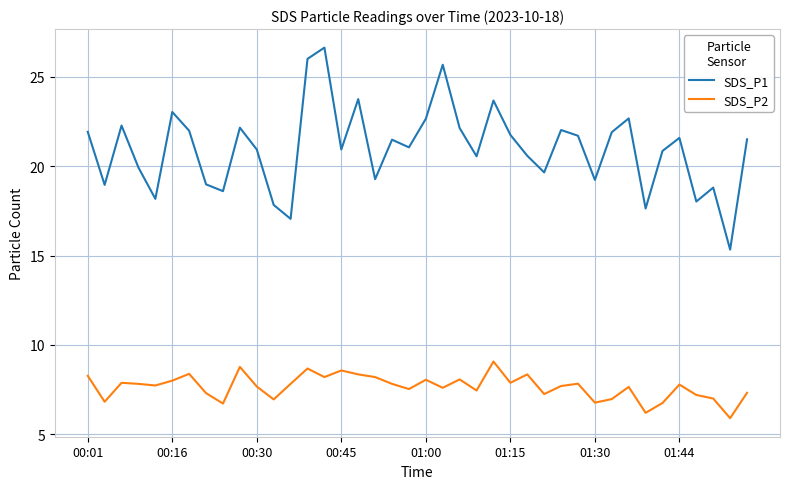

List the series in order of their overall mean, lowest first.

SDS_P2, SDS_P1